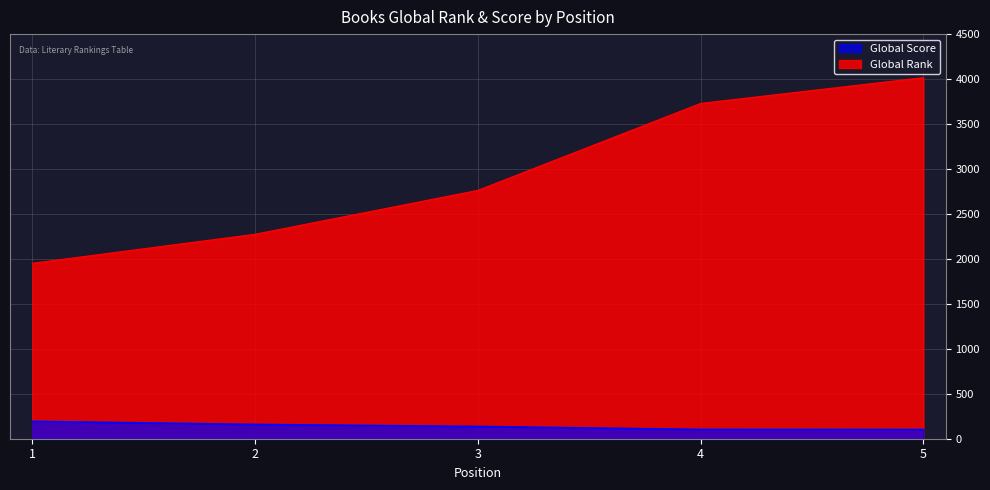

Reading left to right, extract all data points from this chart.

Global Rank: 1=1951	2=2274	3=2762	4=3729	5=4016
Global Score: 1=193	2=159	3=136	4=103	5=102